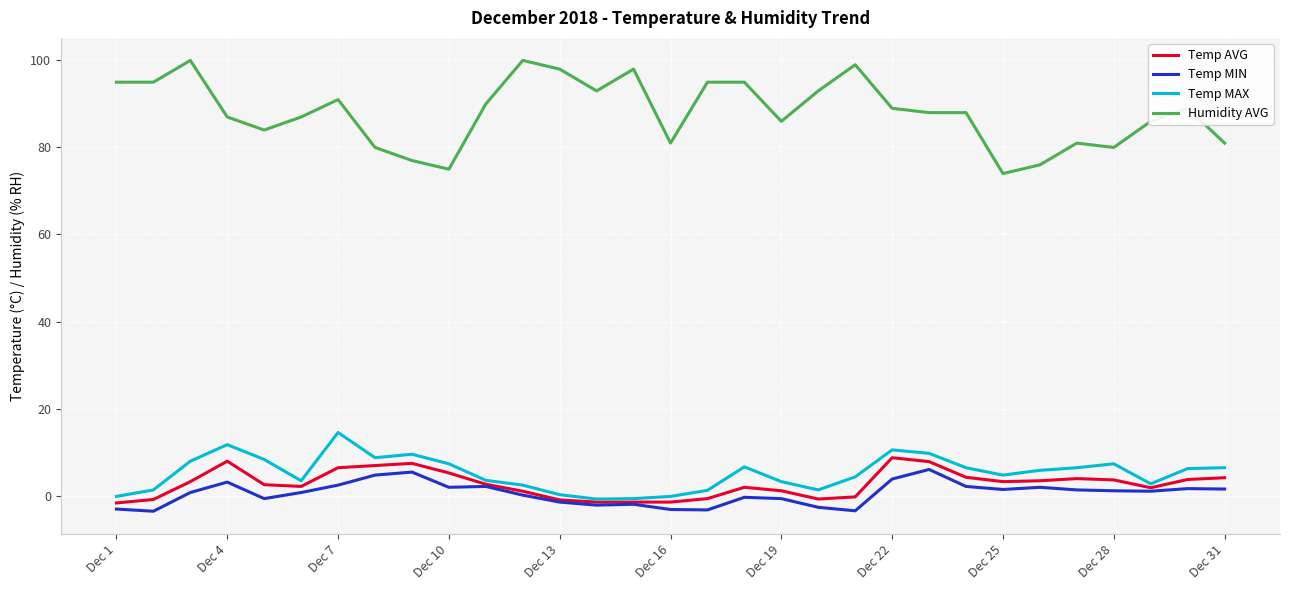

Which series has the largest range (max minus min)?

Humidity AVG